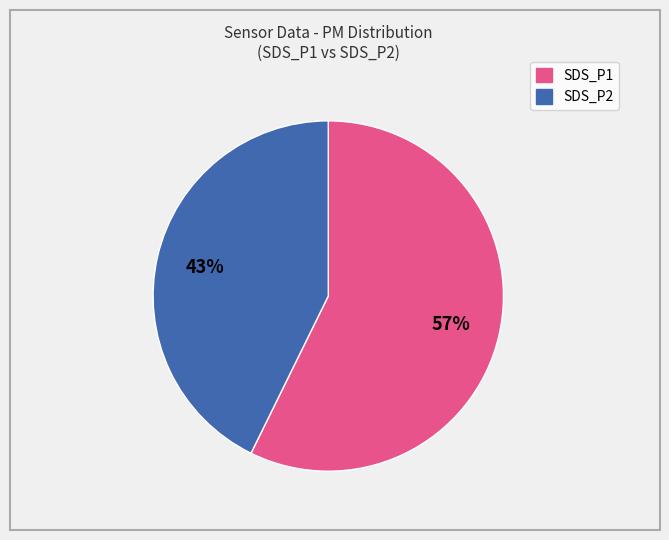

True or false: SDS_P2 accounts for 32% of the total.

False